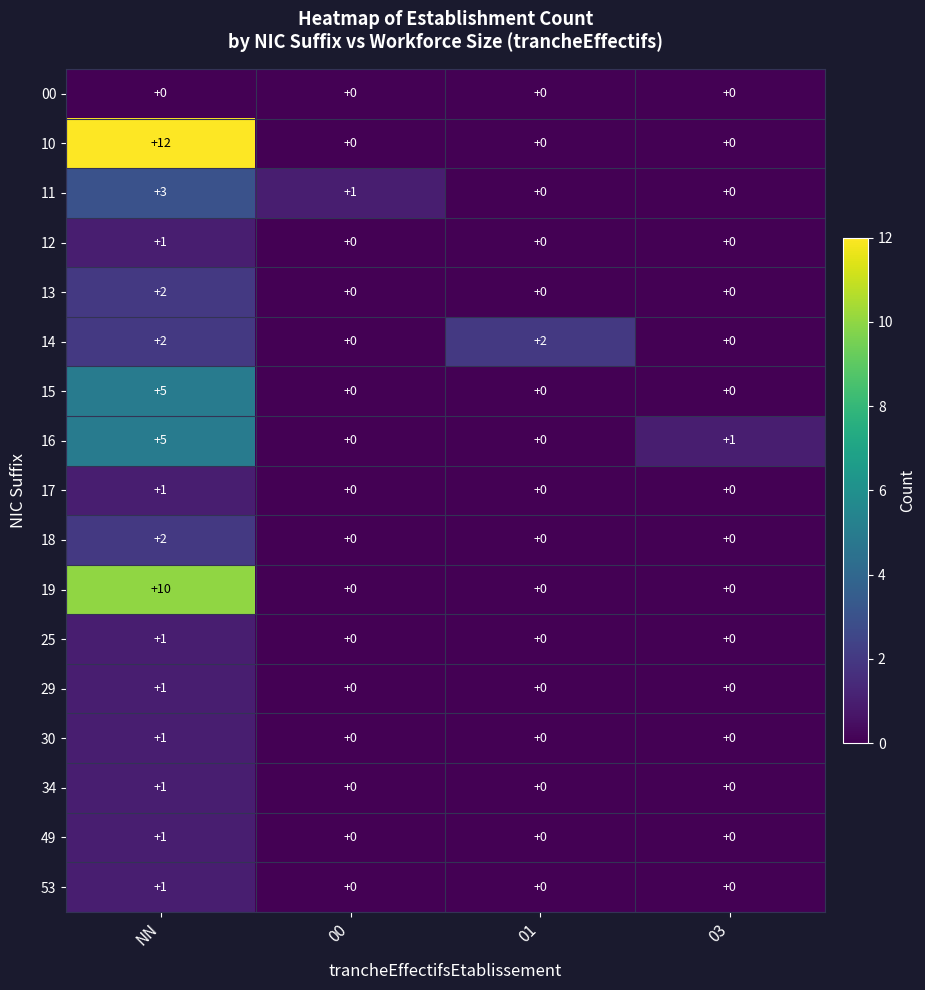

Which label corresponds to the largest value in the chart?

NN